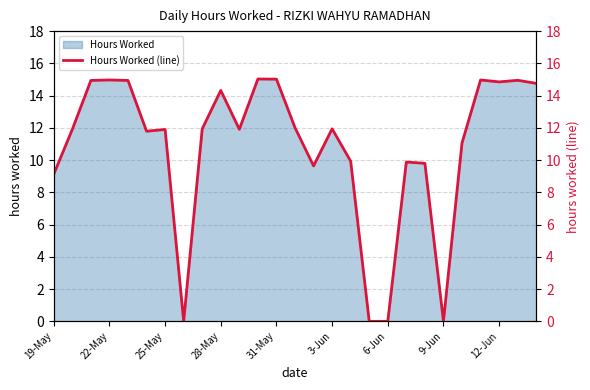

Does the chart display data point markers on the line(s)?

No